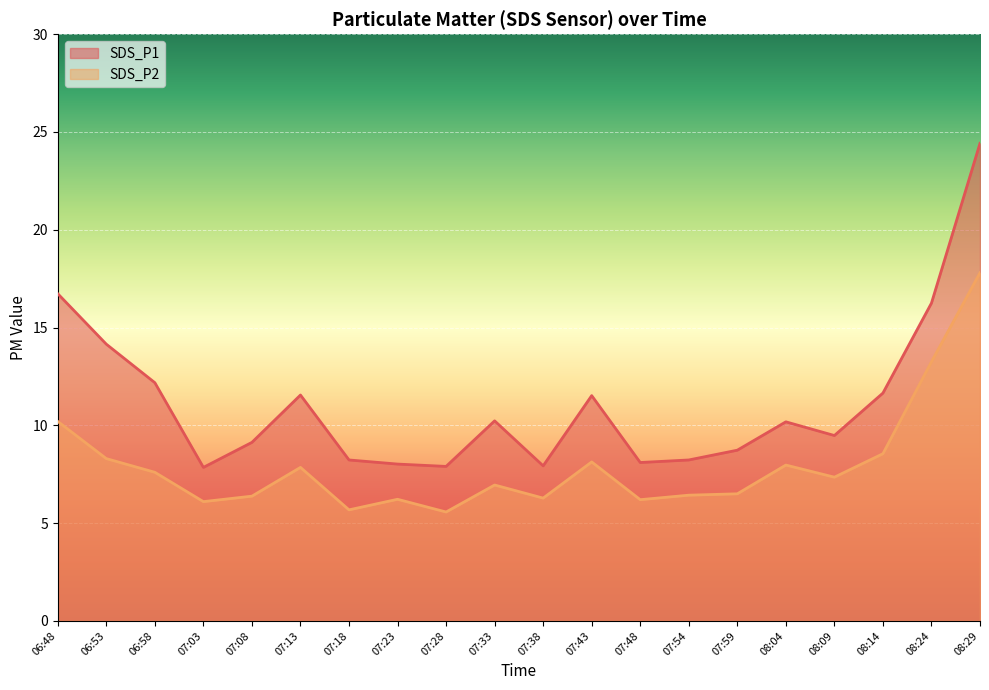

Which label corresponds to the largest value in the chart?

08:29